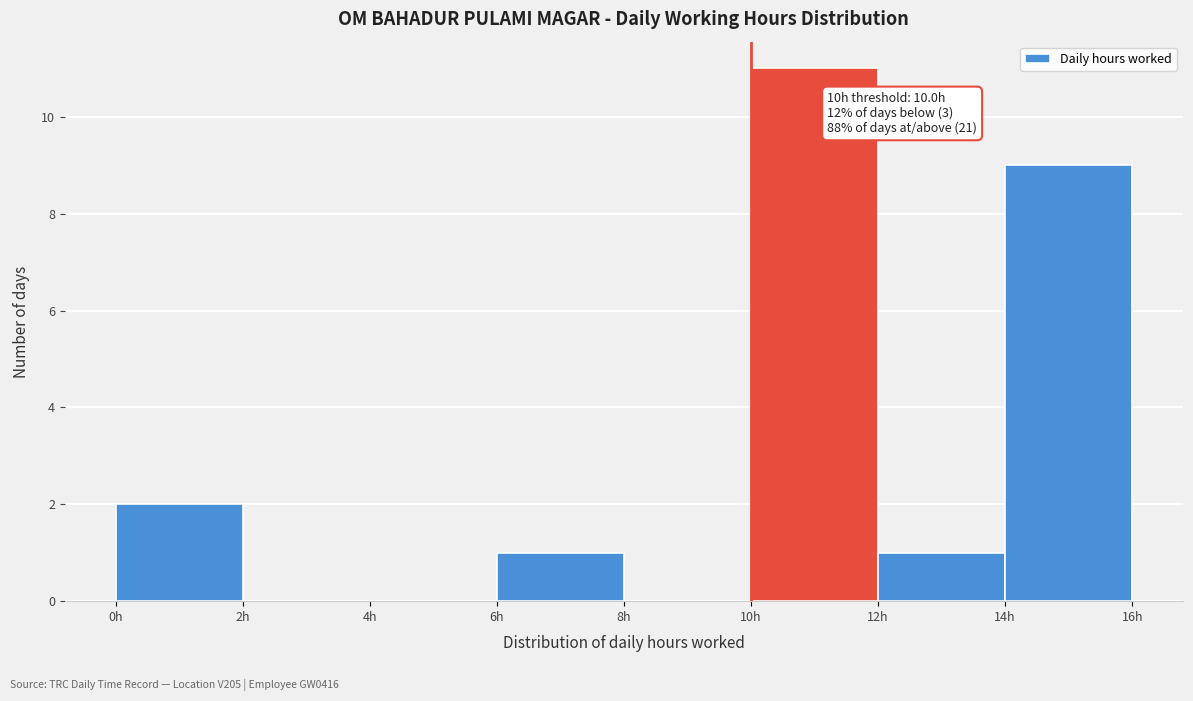

Which range on the x-axis has the tallest bar?

10 to 12